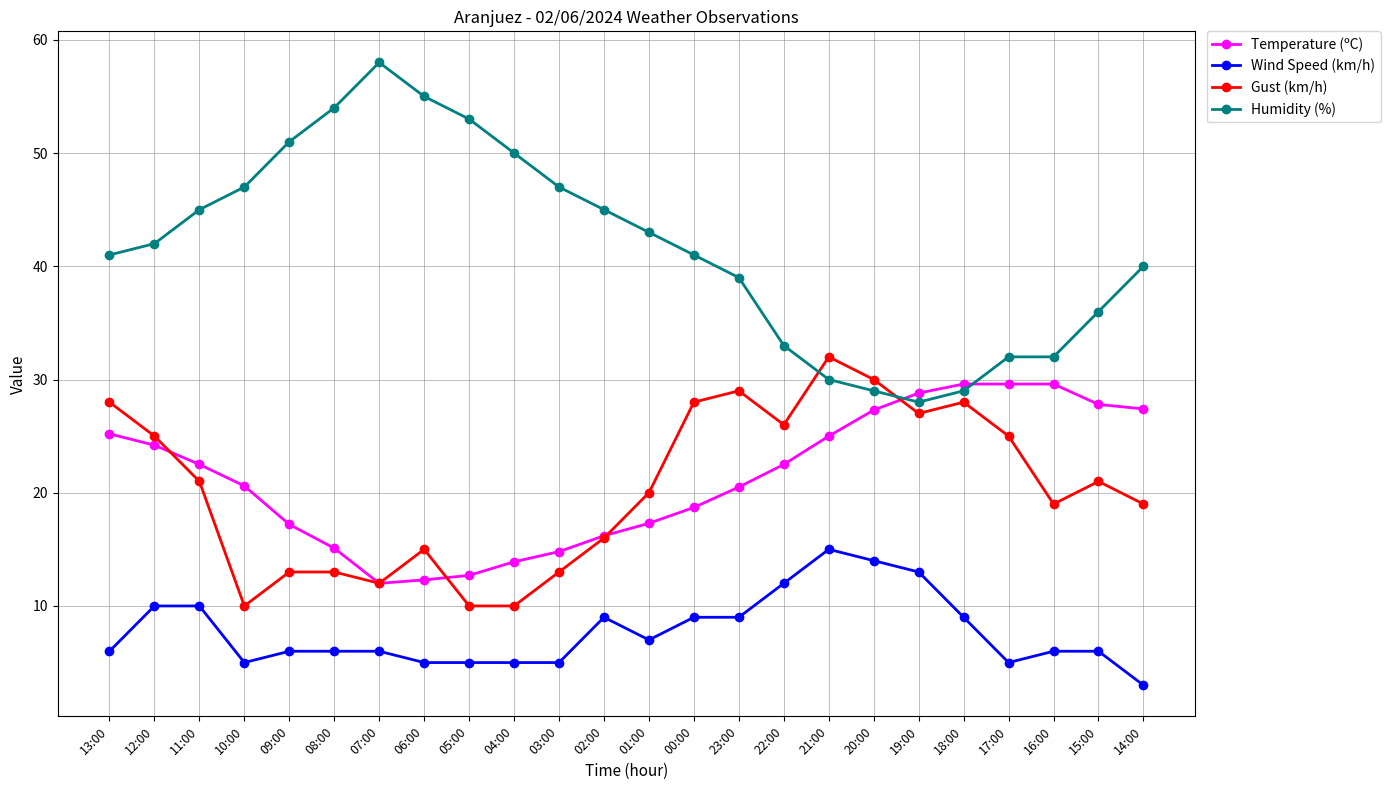

At 04:00, list the series in order from smallest to largest.

Wind Speed (km/h), Gust (km/h), Temperature (ºC), Humidity (%)